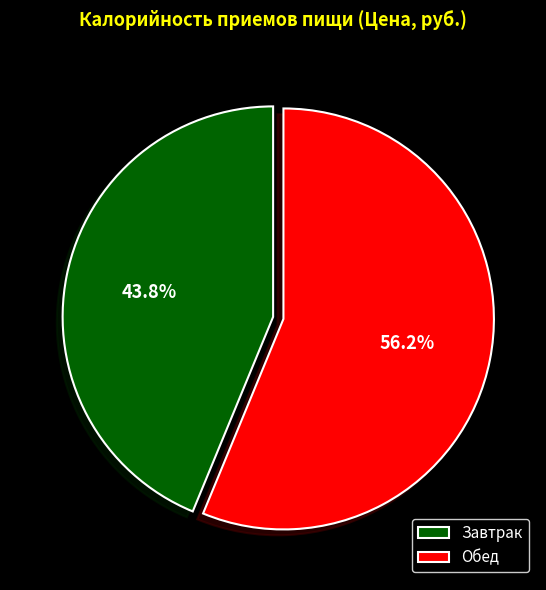

Which category has the smallest portion of the pie?

Завтрак